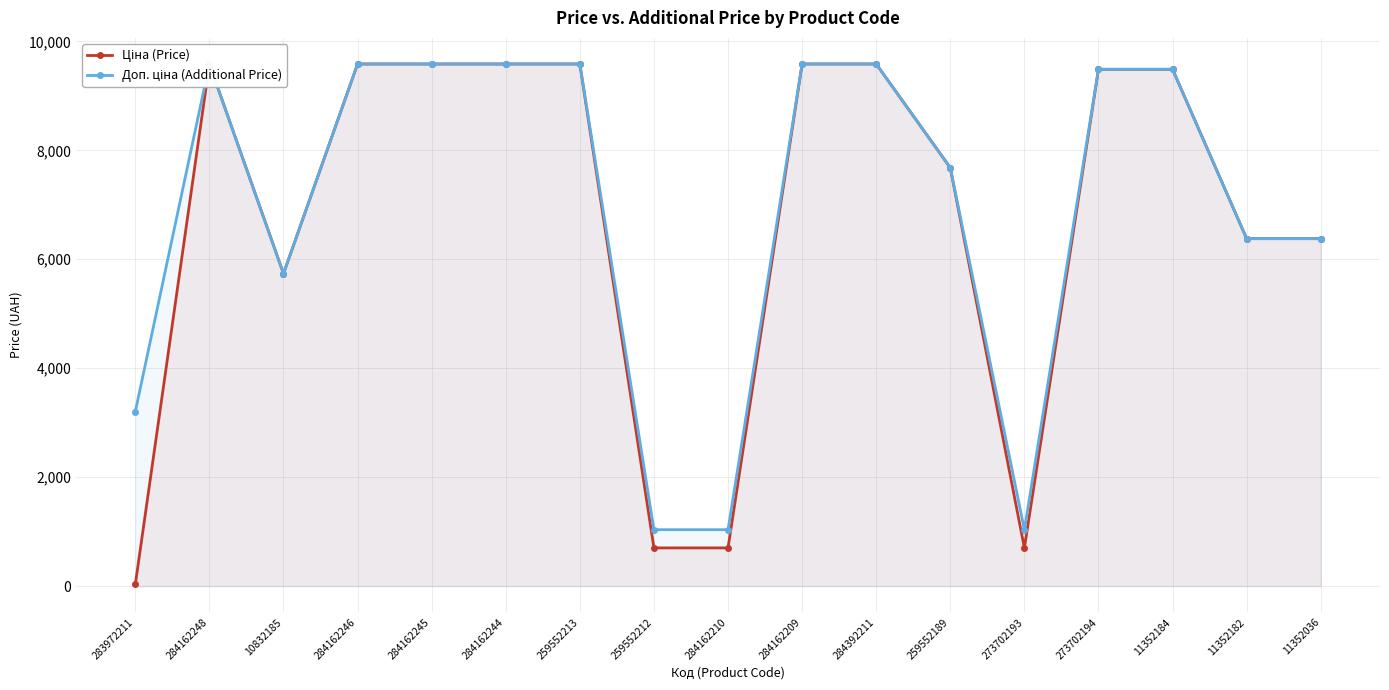

What is the sum of the Доп. ціна (Additional Price) values at 259552212 and 11352036?

7414.8